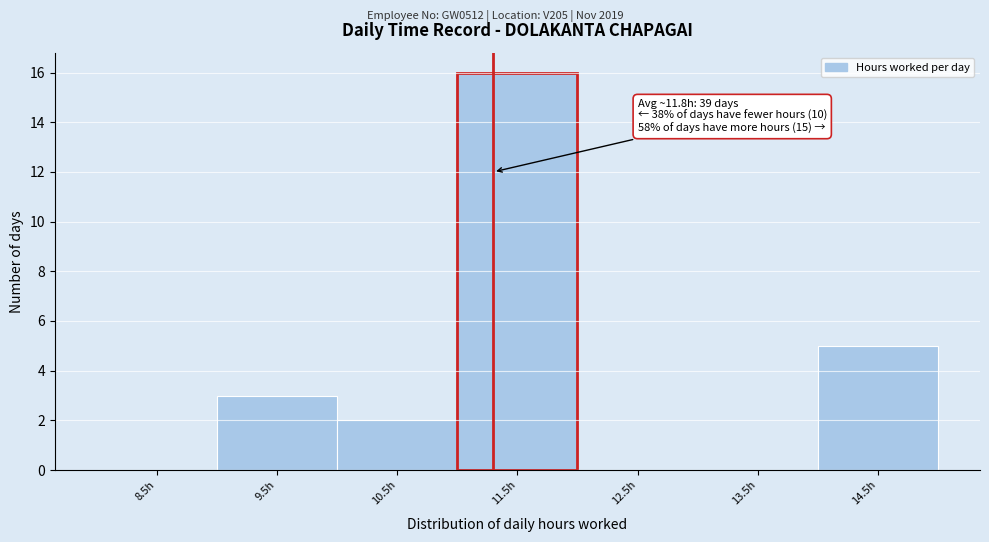

Reading right to left, what are all the values shown in this chart?

14.5h=5	13.5h=0	12.5h=0	11.5h=16	10.5h=2	9.5h=3	8.5h=0